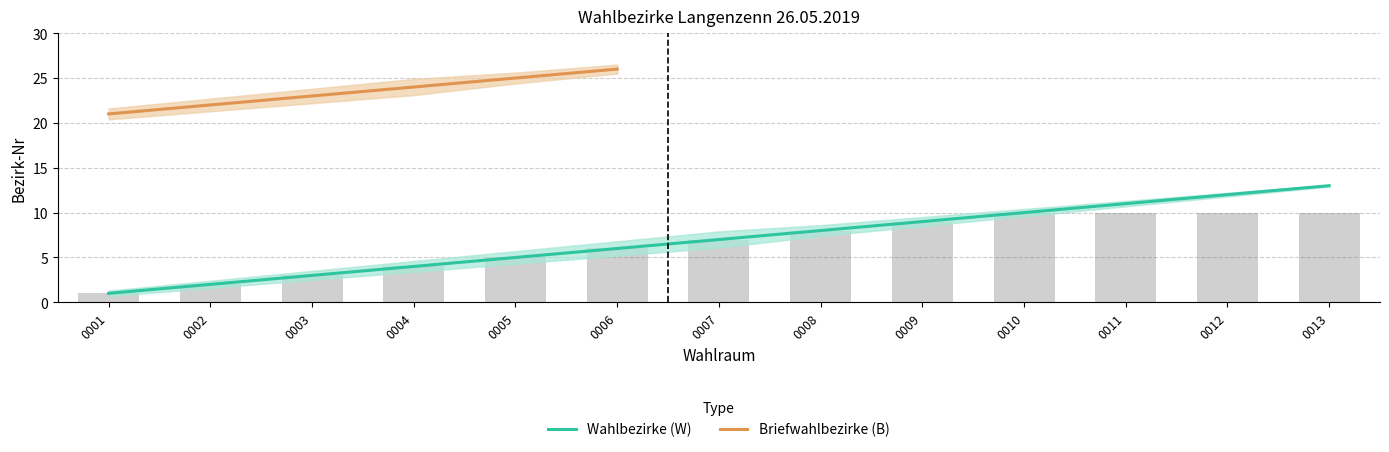

Which series has the largest total across all categories?

Briefwahlbezirke (B) upper